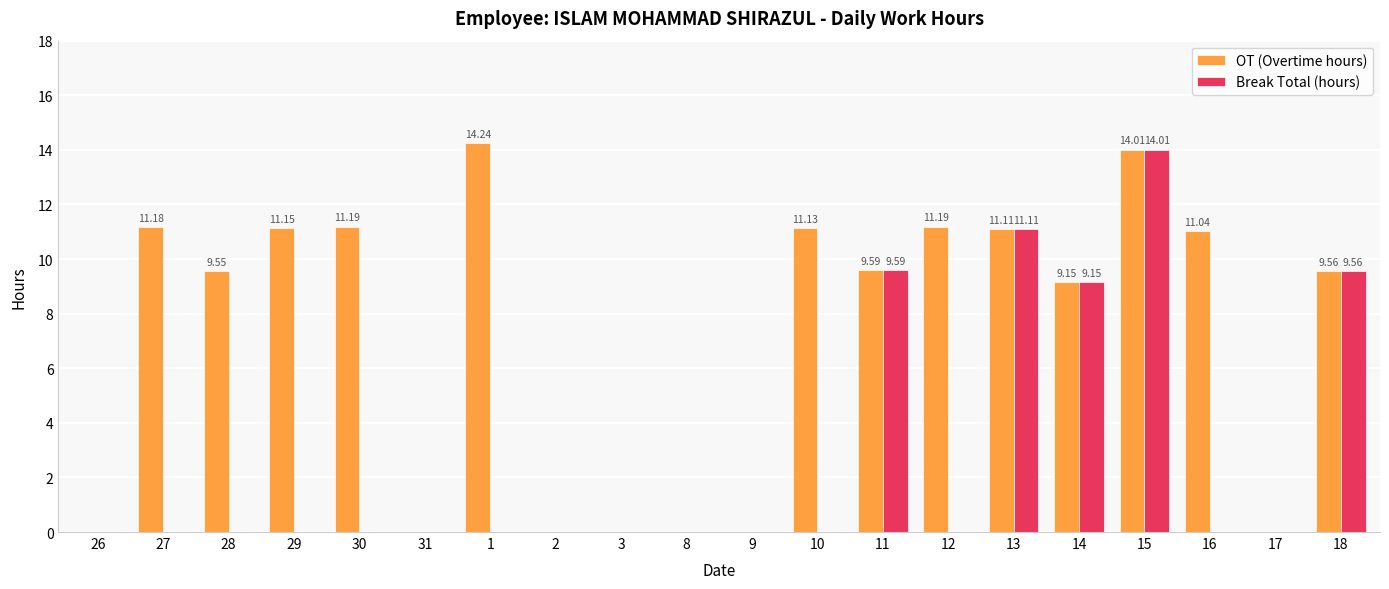

At which category is the sum across all series the highest?

15